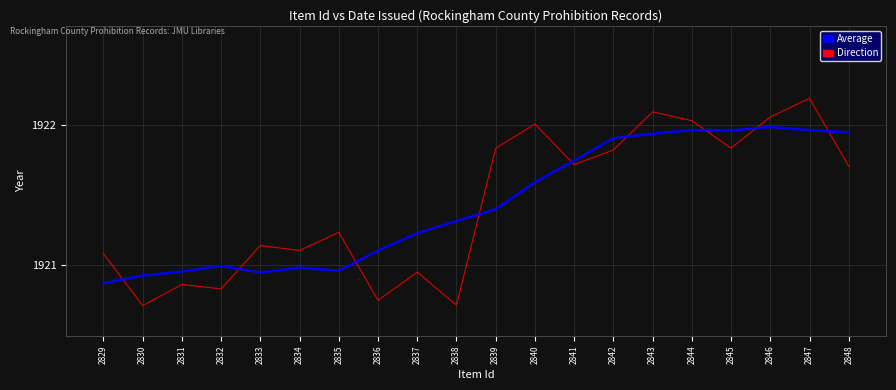

Is the value of Average at 2846 greater than the value of Direction at 2843?

No